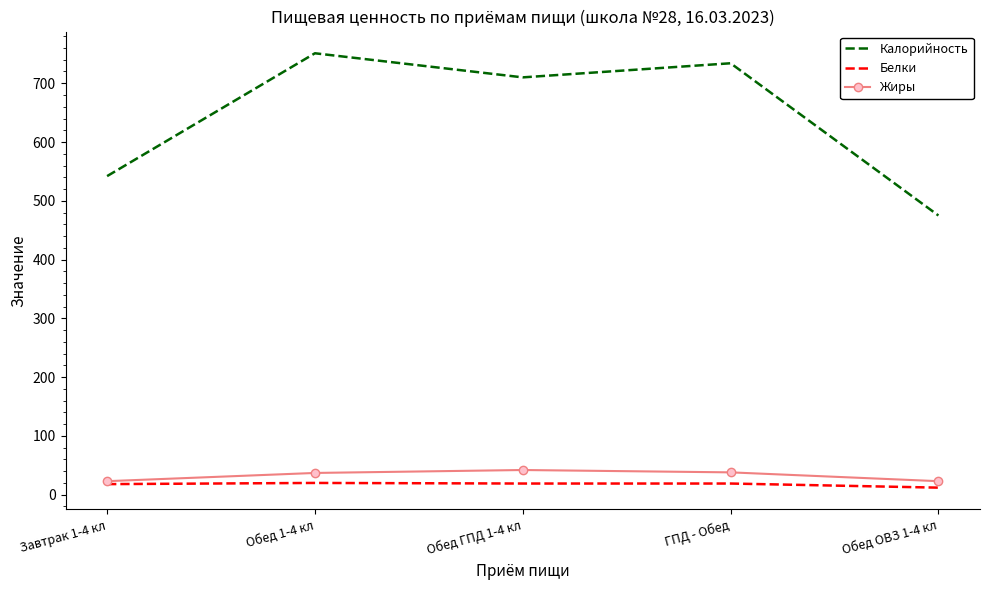

True or false: Калорийность has a value of 542 at Завтрак 1-4 кл.

True